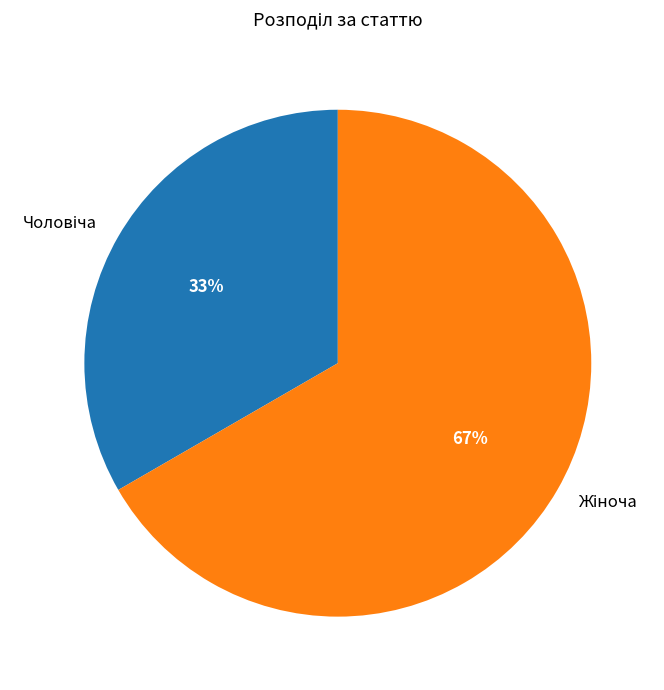

Is there a majority slice in this chart?

Yes